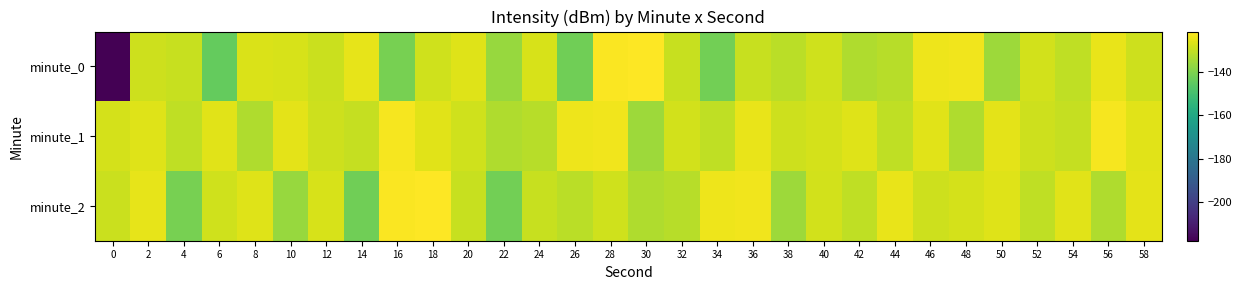

What is the difference between the highest and lowest values at 36?

5.9